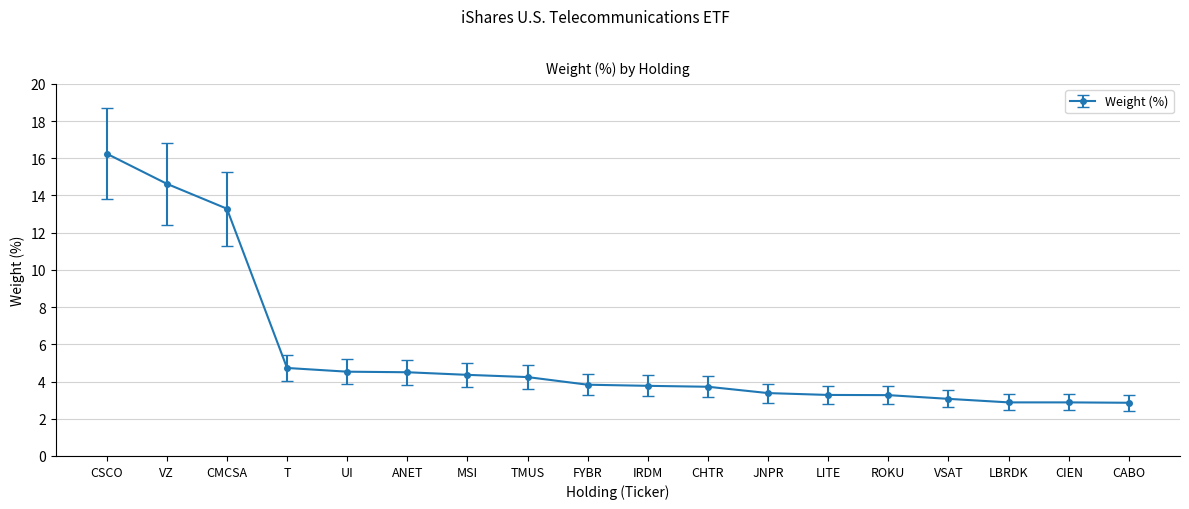

What is the label of the 12th point from the right?

MSI